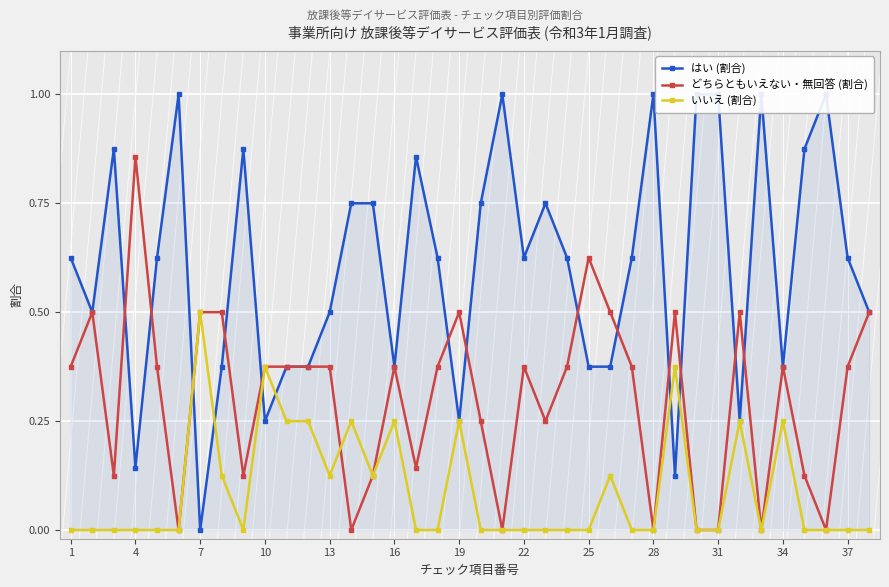

What is the highest value of the いいえ (割合) series?

0.5